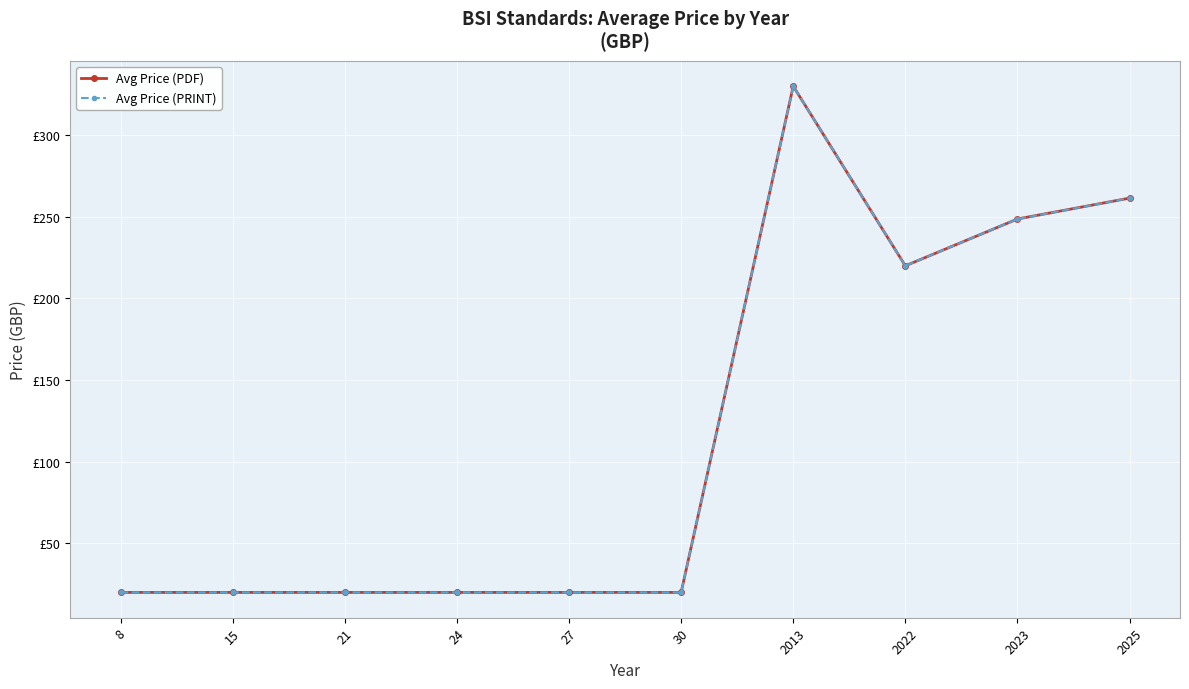

At which label is Avg Price (PRINT) closest to 175?

2022